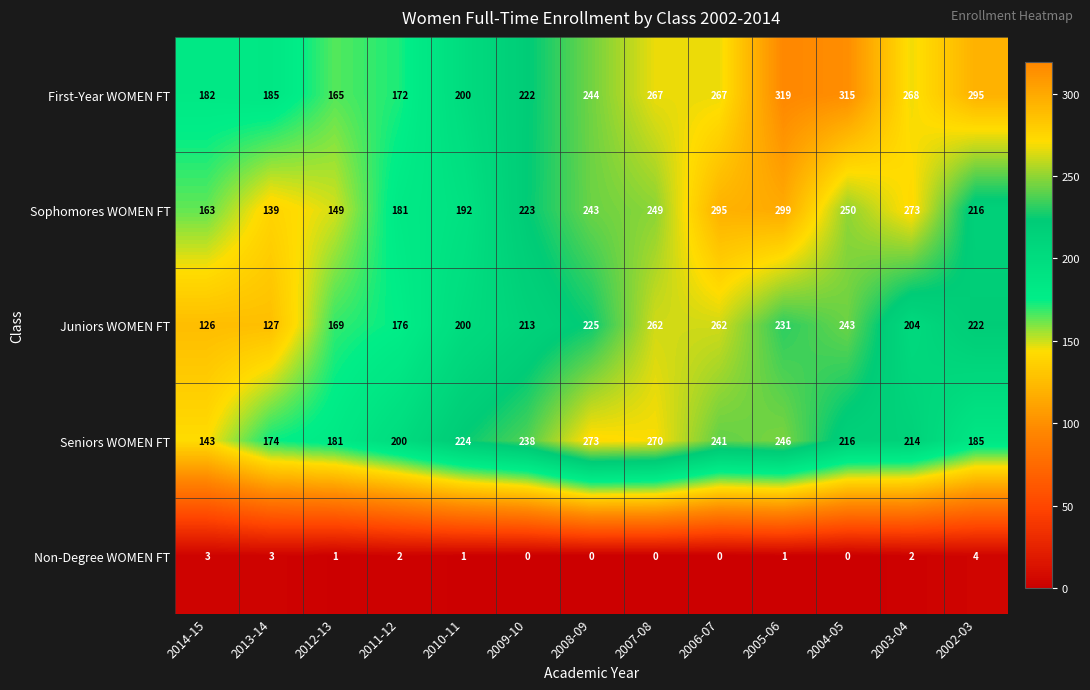

At 2013-14, list the series in order from largest to smallest.

First-Year WOMEN FT, Seniors WOMEN FT, Sophomores WOMEN FT, Juniors WOMEN FT, Non-Degree WOMEN FT